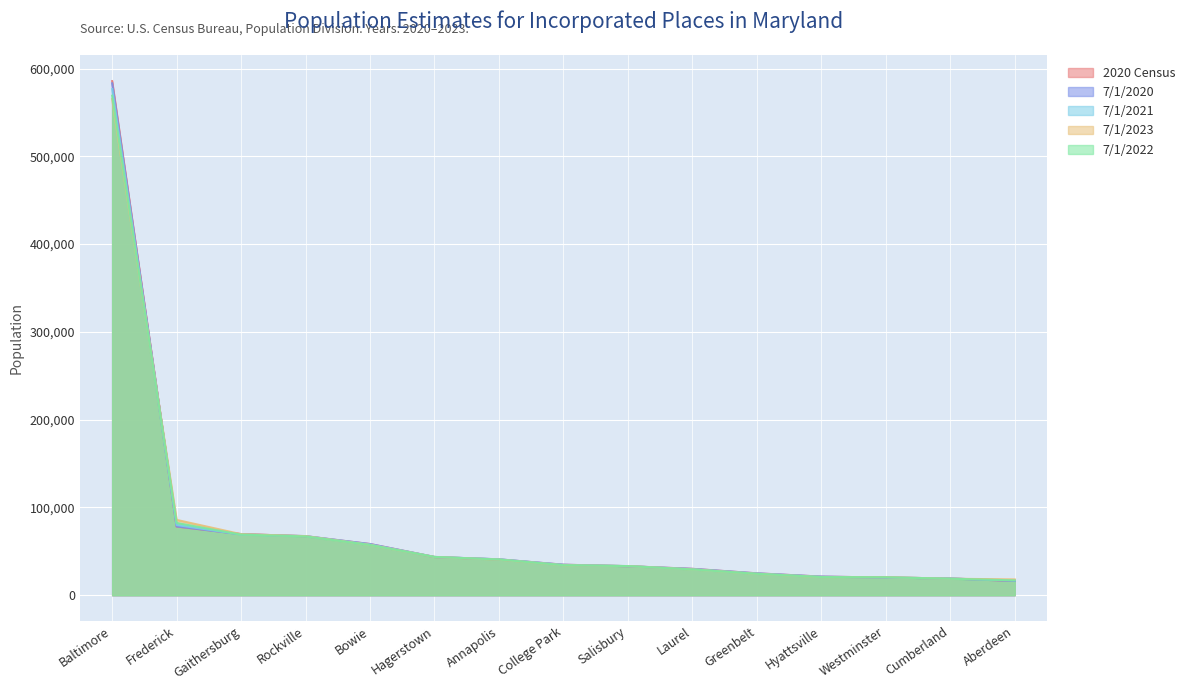

At which label does 7/1/2022 first exceed 34186?

Baltimore